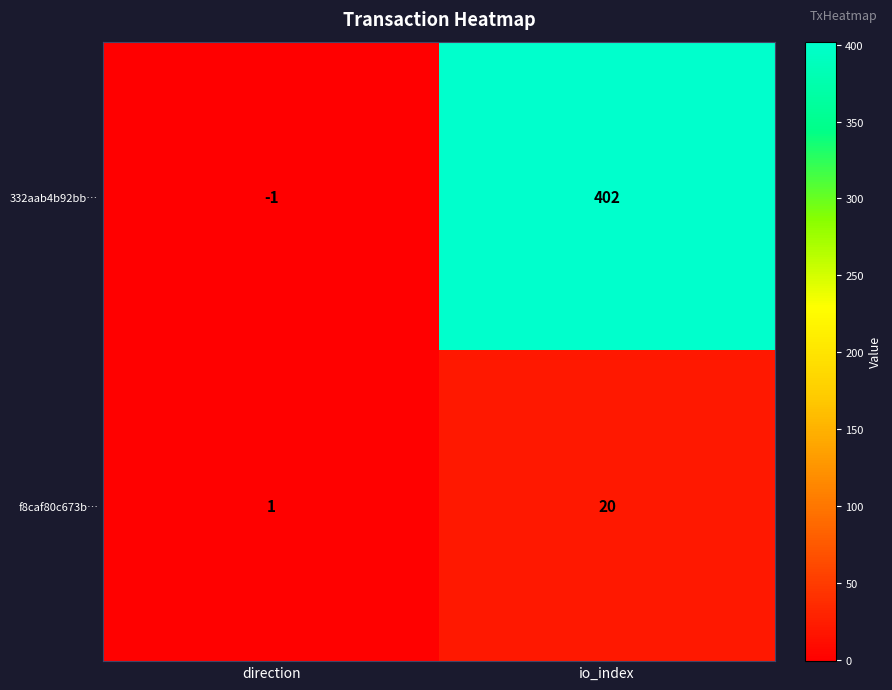

At which label is 332aab4b92bb… closest to 200?

direction